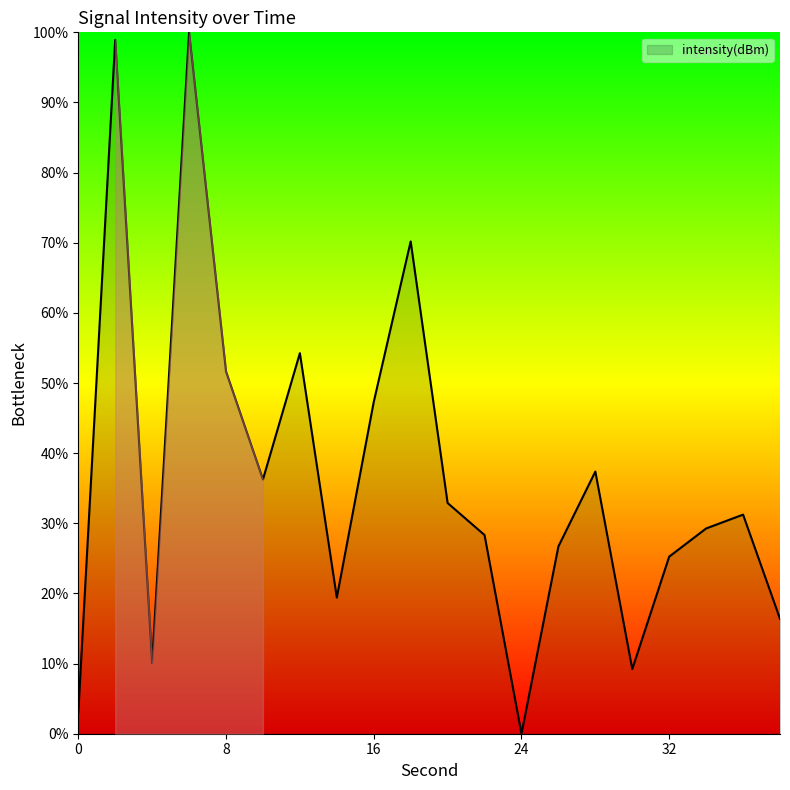

What is the maximum value shown in the chart?

100.0